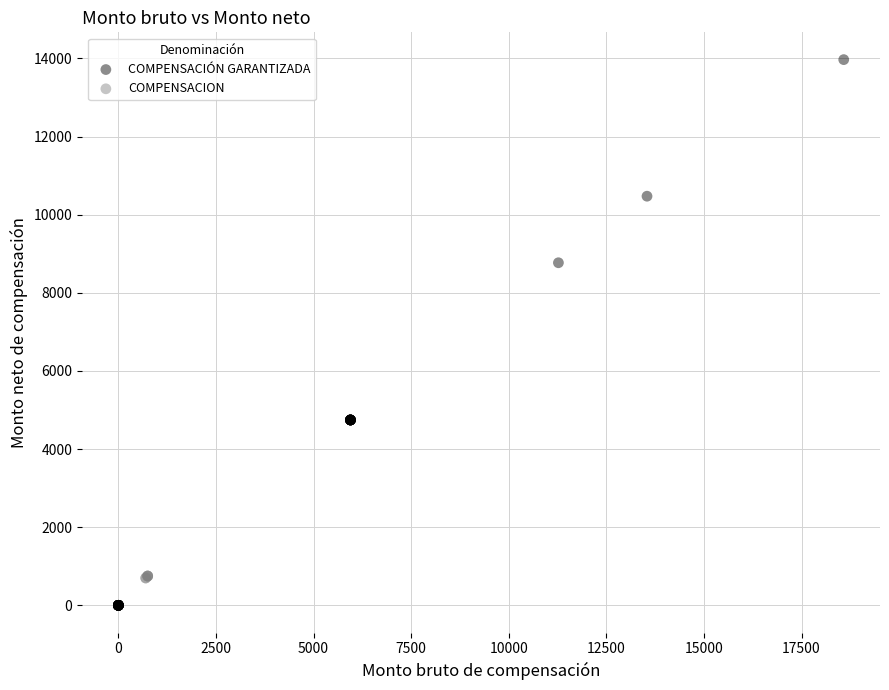

What are all the series names shown in the legend?

COMPENSACIÓN GARANTIZADA, COMPENSACION